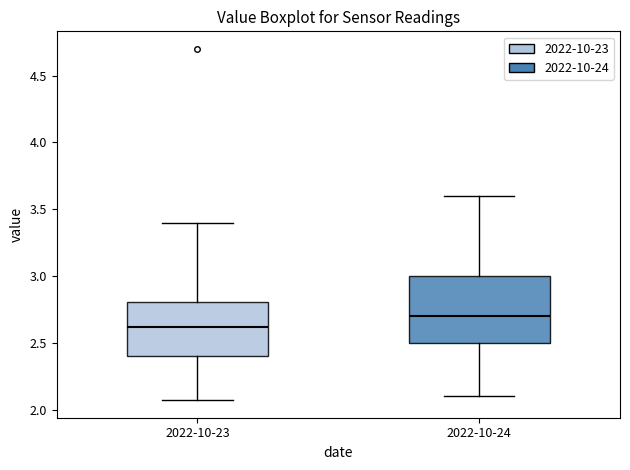

Comparing the boxes themselves (not the whiskers), which one is the tallest?

2022-10-24